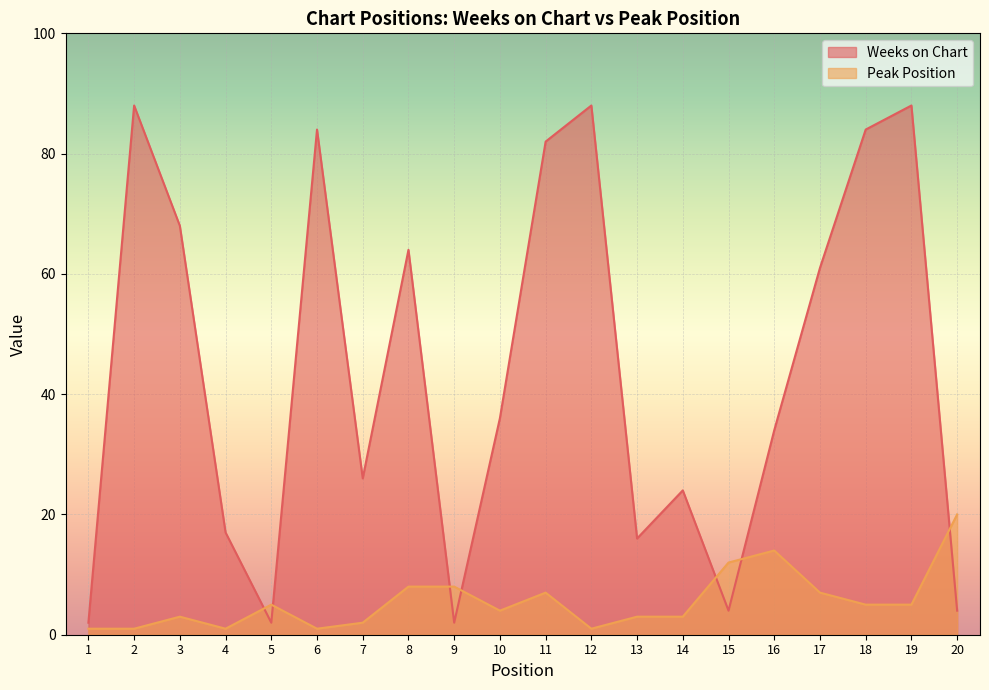

At which label does Peak Position reach its minimum?

1